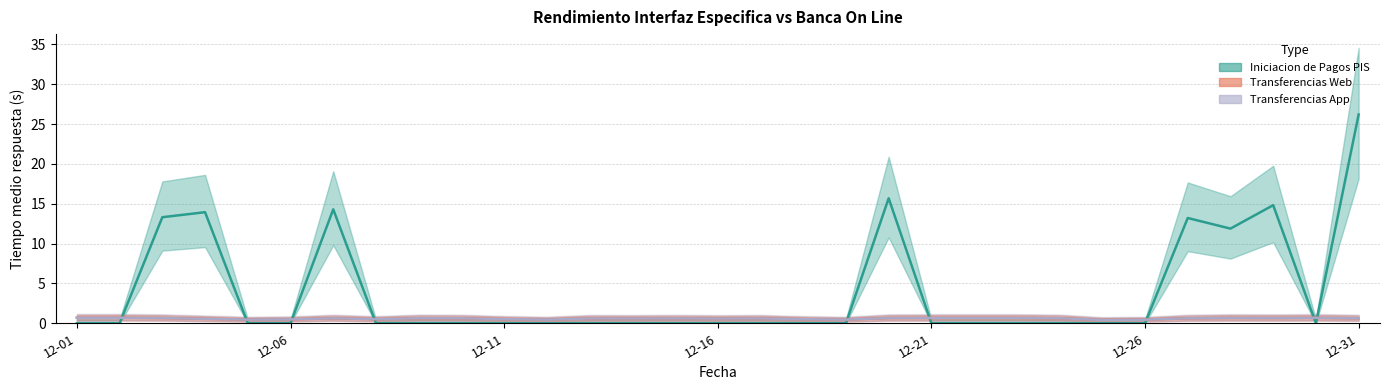

Rank the series by their maximum value, from lowest to highest.

Transferencias Web, Transferencias App, Iniciacion de Pagos PIS